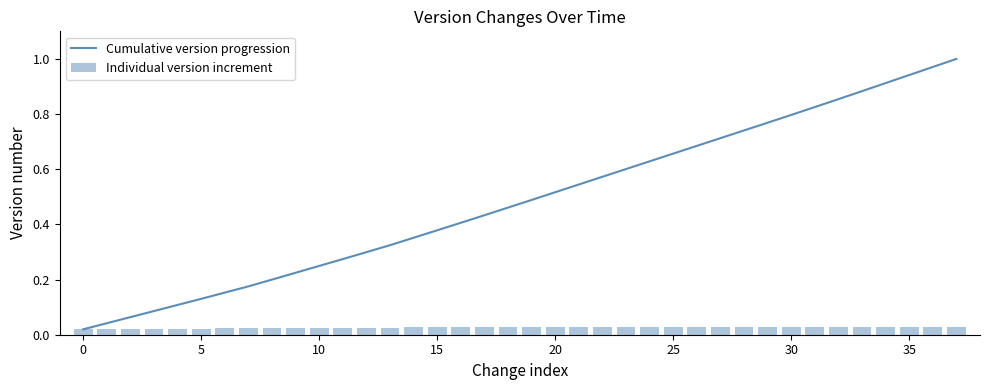

What is the sum of all Cumulative version progression values?

18.5